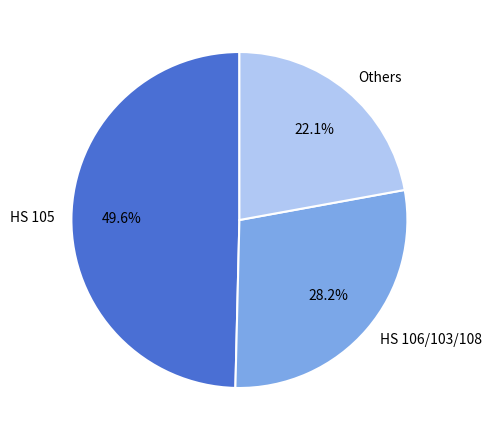

Approximately how many times larger is the value at HS 106/103/108 compared to Others?

1.3